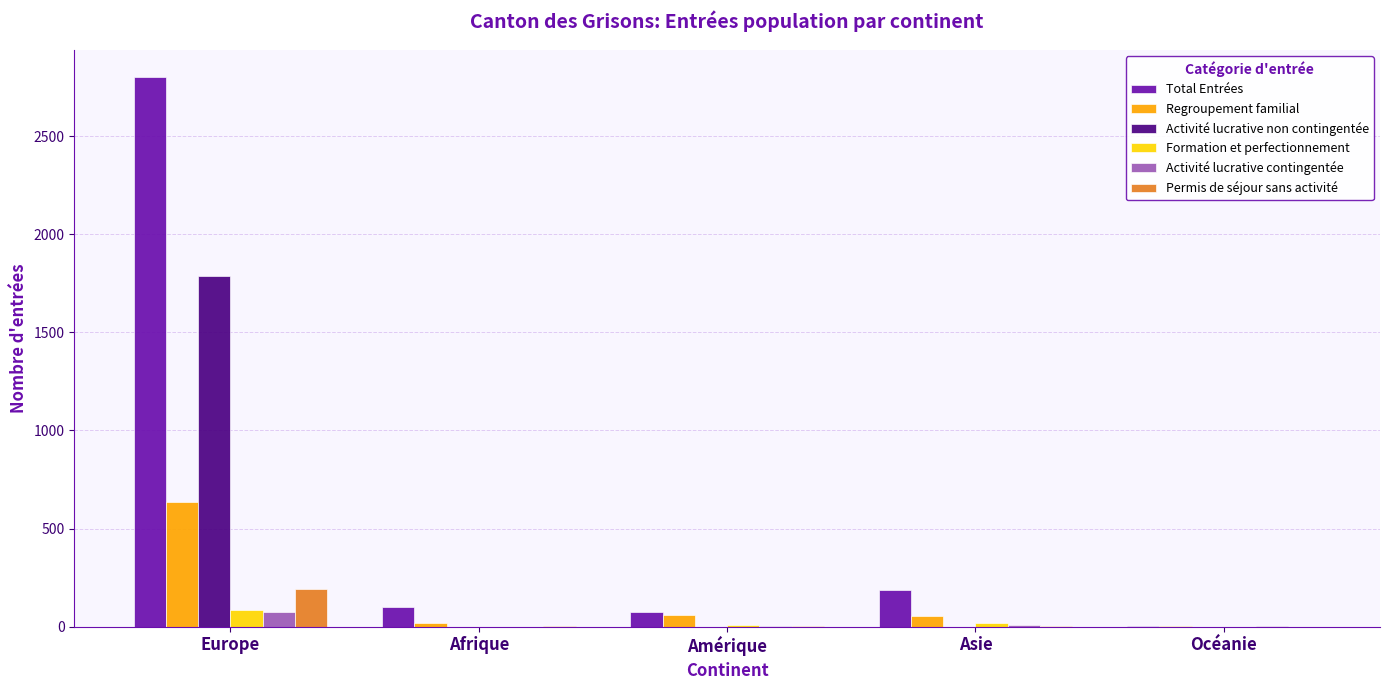

What is the approximate value of Total Entrées at Amérique?

72